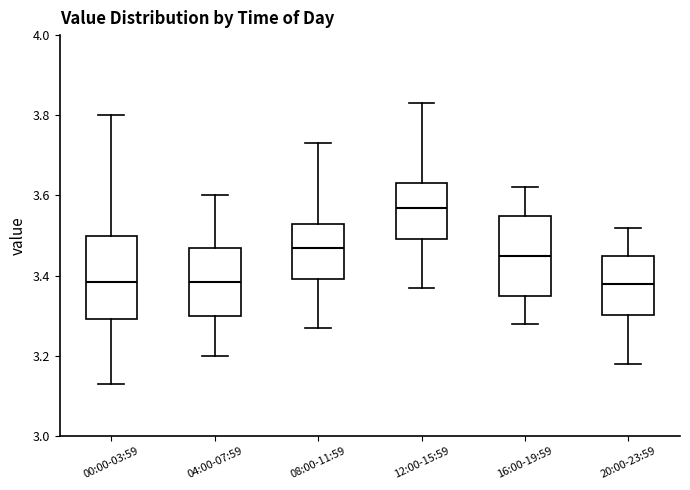

Reading left to right, transcribe this box plot: for each box, give where its median line is, the range the box spans, and where its two whiskers end, as read against the y-axis. The values are not printed on the chart, so give them approximately, as read against the axis.

00:00-03:59: median 3.38, box 3.30 to 3.50, whiskers 3.14 to 3.80
04:00-07:59: median 3.38, box 3.30 to 3.48, whiskers 3.20 to 3.60
08:00-11:59: median 3.48, box 3.40 to 3.54, whiskers 3.28 to 3.74
12:00-15:59: median 3.58, box 3.50 to 3.64, whiskers 3.38 to 3.84
16:00-19:59: median 3.46, box 3.36 to 3.56, whiskers 3.28 to 3.62
20:00-23:59: median 3.38, box 3.30 to 3.46, whiskers 3.18 to 3.52